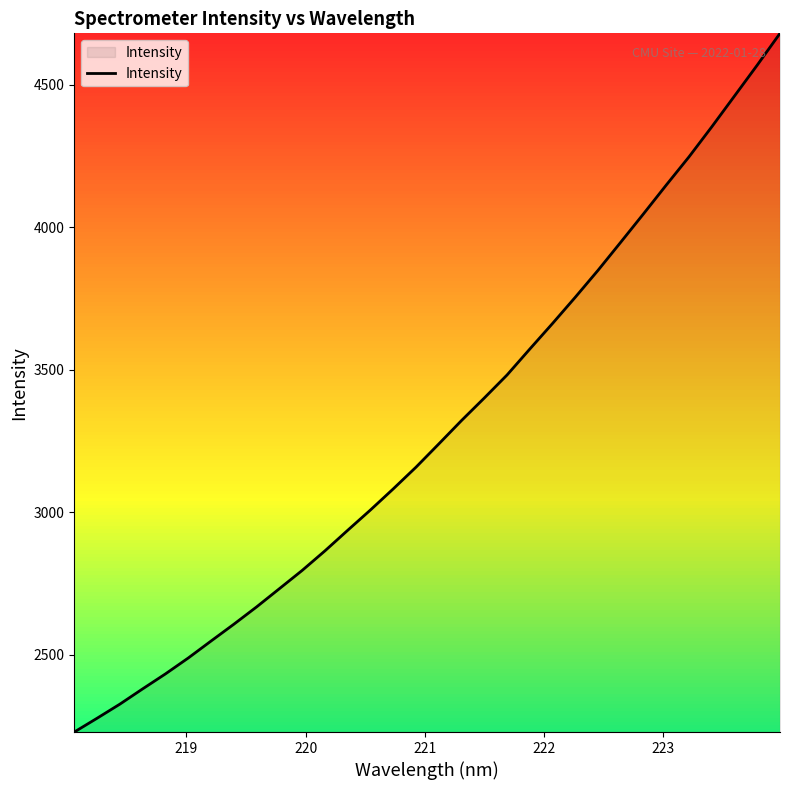

Reading left to right, what are all the values shown in this chart?

2228.1	2276.5	2326.0	2379.6	2432.2	2488.0	2547.5	2606.5	2667.3	2731.3	2795.4	2864.1	2936.3	3007.7	3081.7	3157.9	3239.4	3321.7	3400.8	3481.6	3572.7	3662.6	3754.7	3849.3	3948.1	4047.7	4148.7	4247.8	4353.0	4461.3	4569.8	4681.1